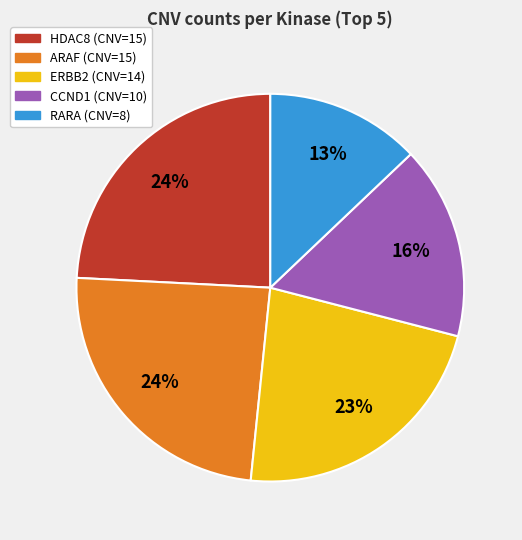

To the nearest percent, what is the difference between the largest and smallest slice percentages?

11%